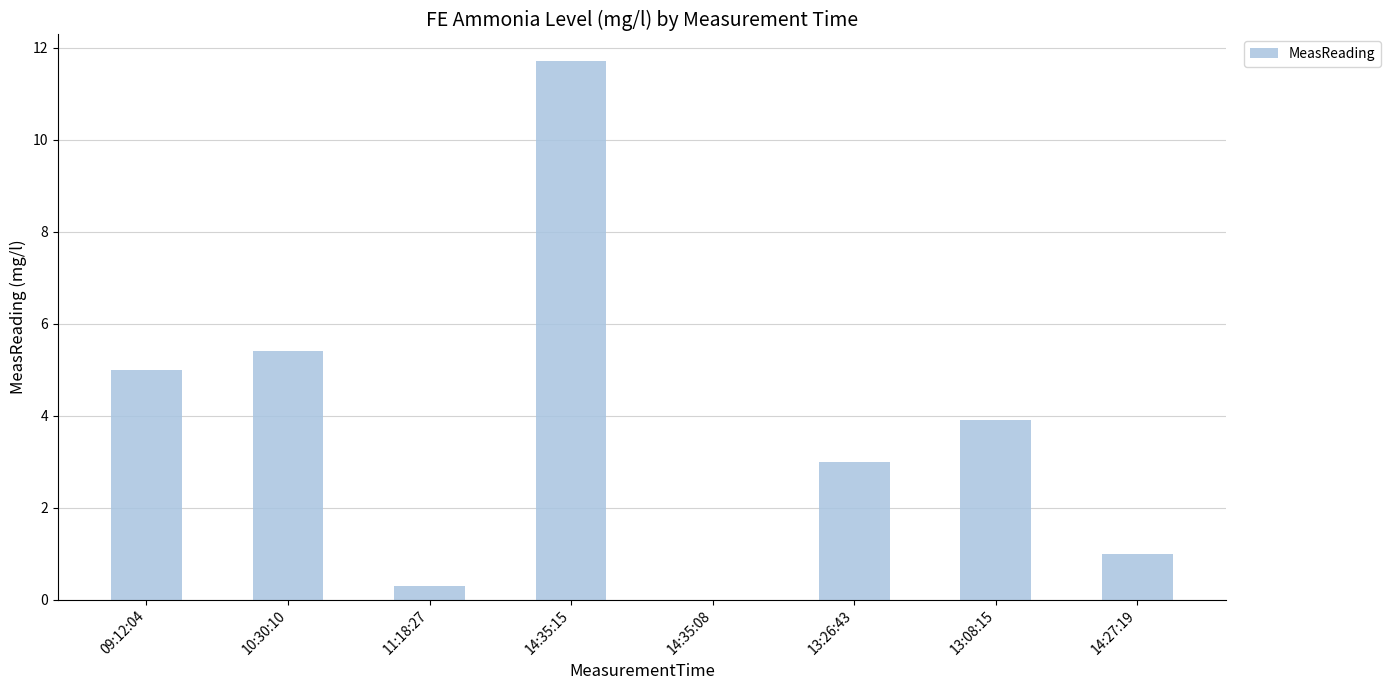

Which has a higher value, 13:08:15 or 14:35:08?

13:08:15